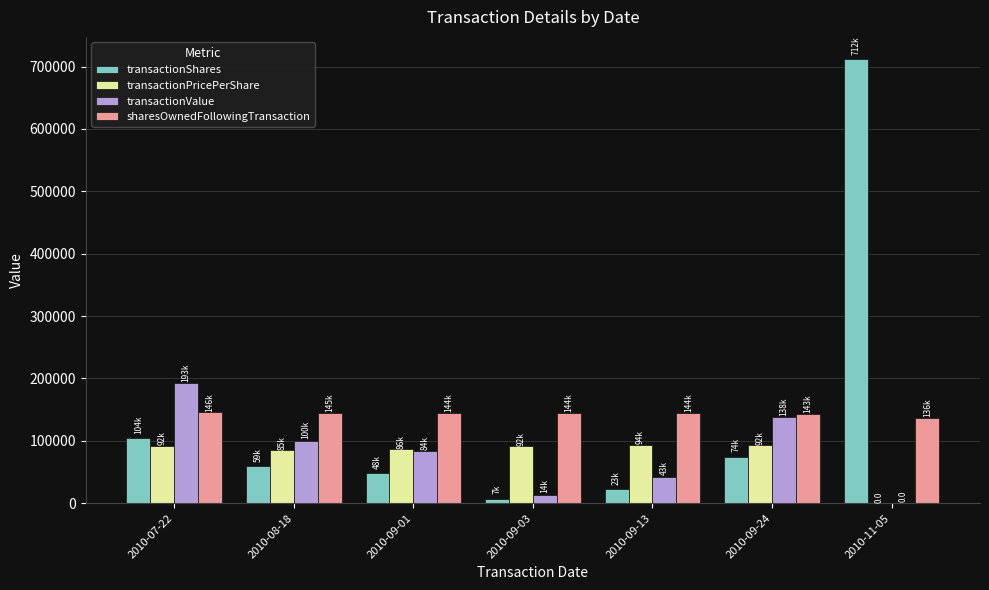

True or false: transactionValue has a value of 0.0 at 2010-11-05.

True